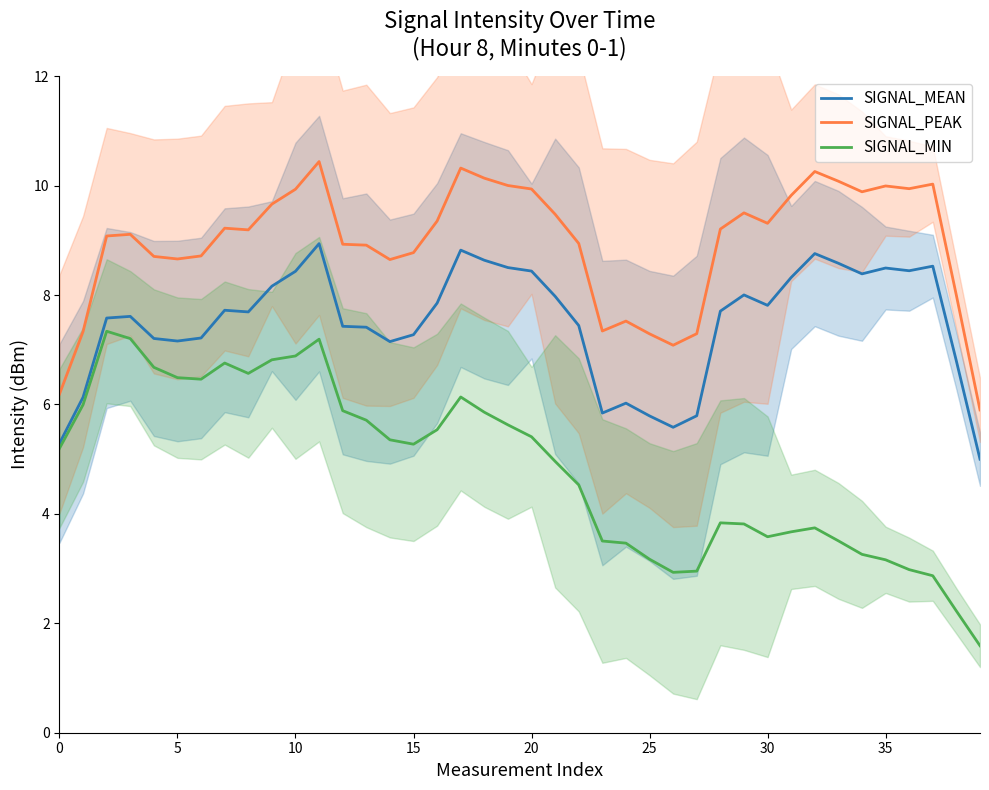

True or false: SIGNAL_MEAN and SIGNAL_PEAK intersect in this chart.

False